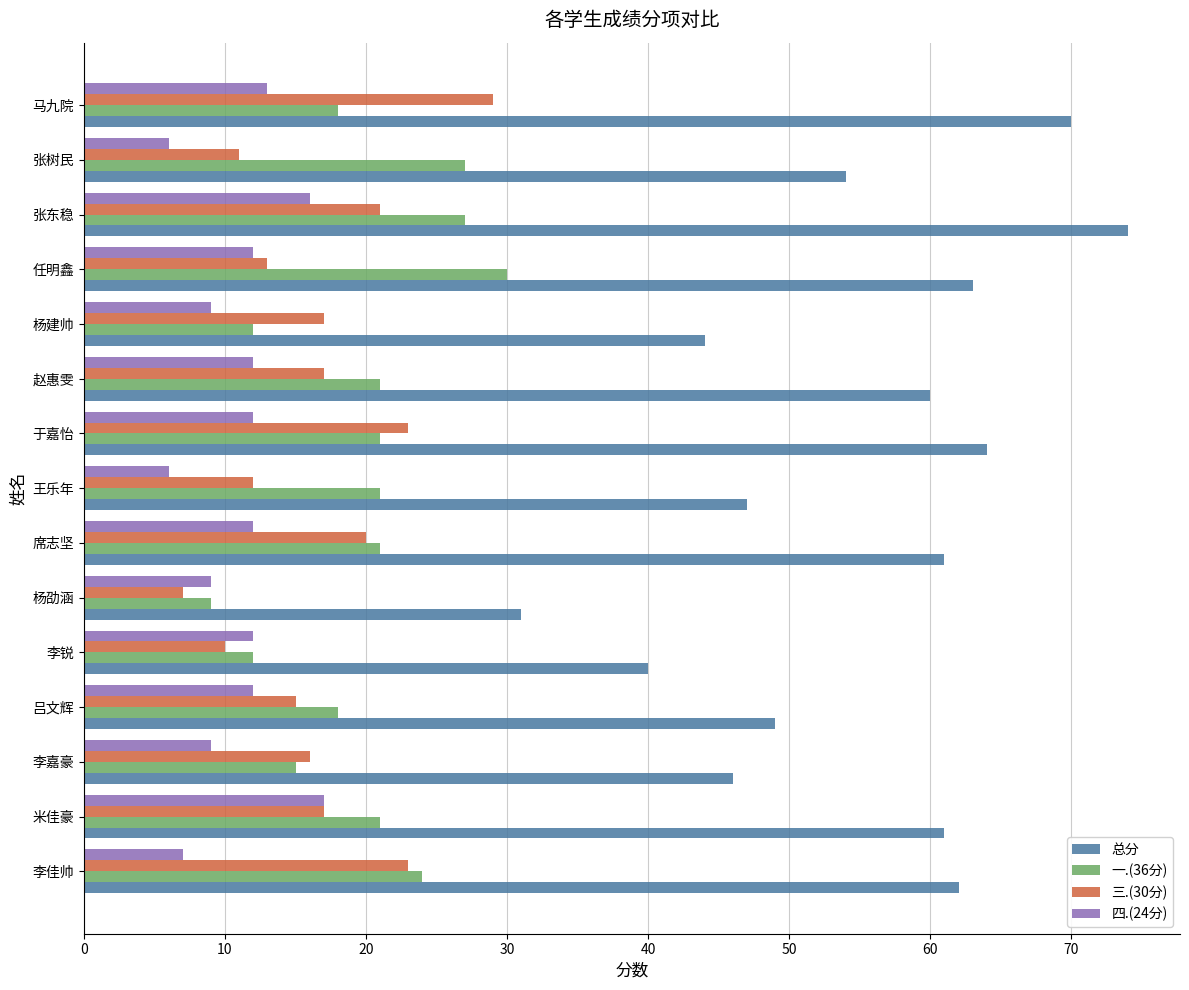

At which category is the sum across all series the highest?

张东稳